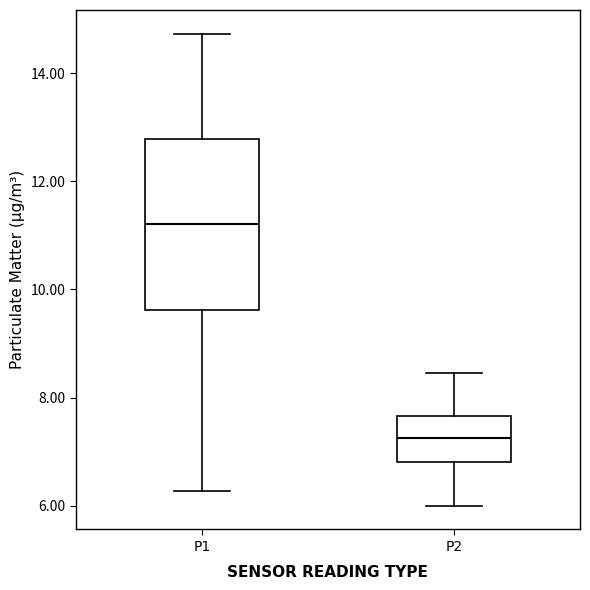

Which box is the tallest, from its lower edge to its upper edge?

P1